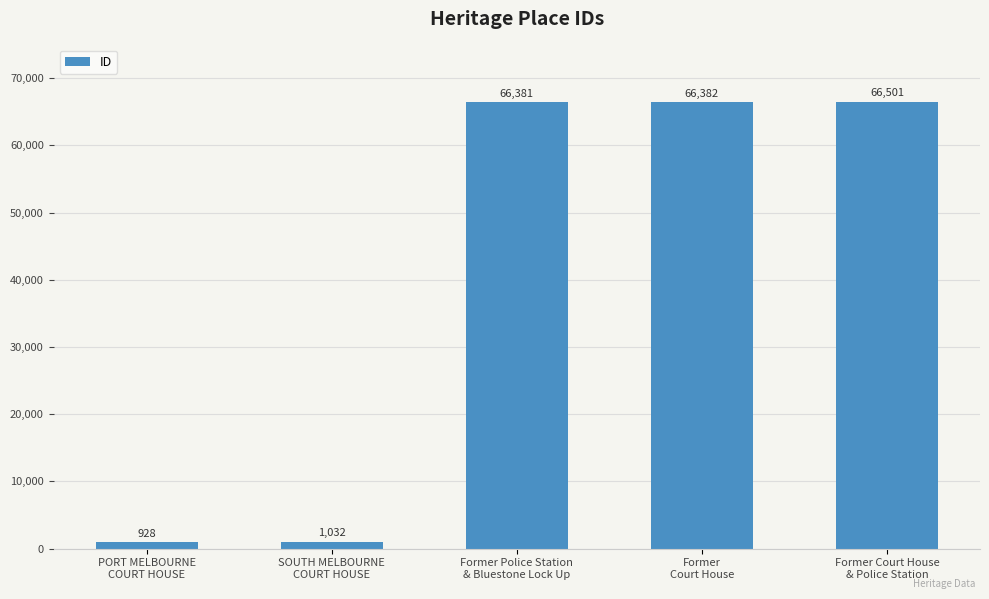

What is the value of the 1st bar from the left?

928